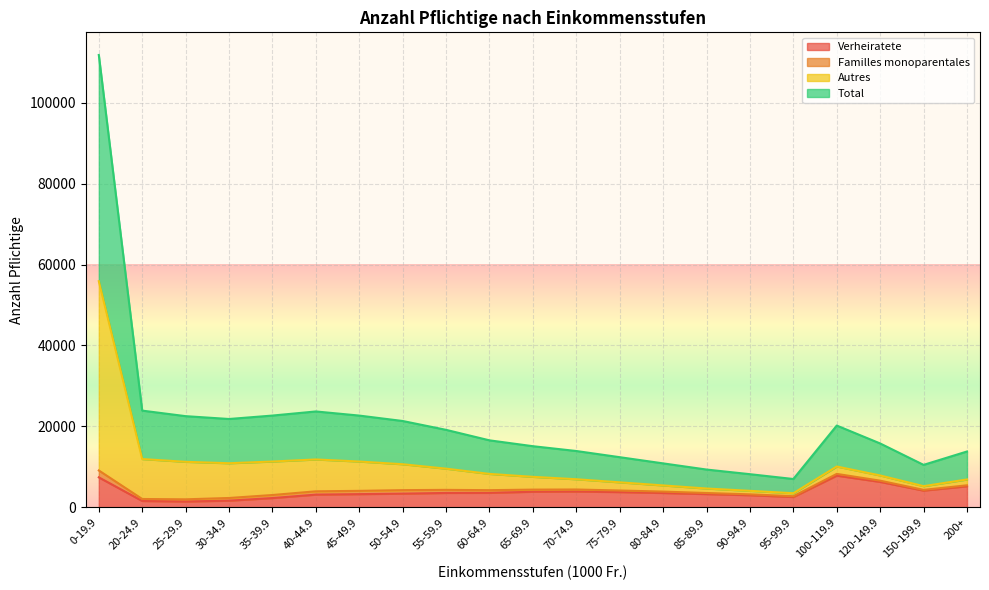

At which label does Verheiratete first exceed 3577?

0-19.9